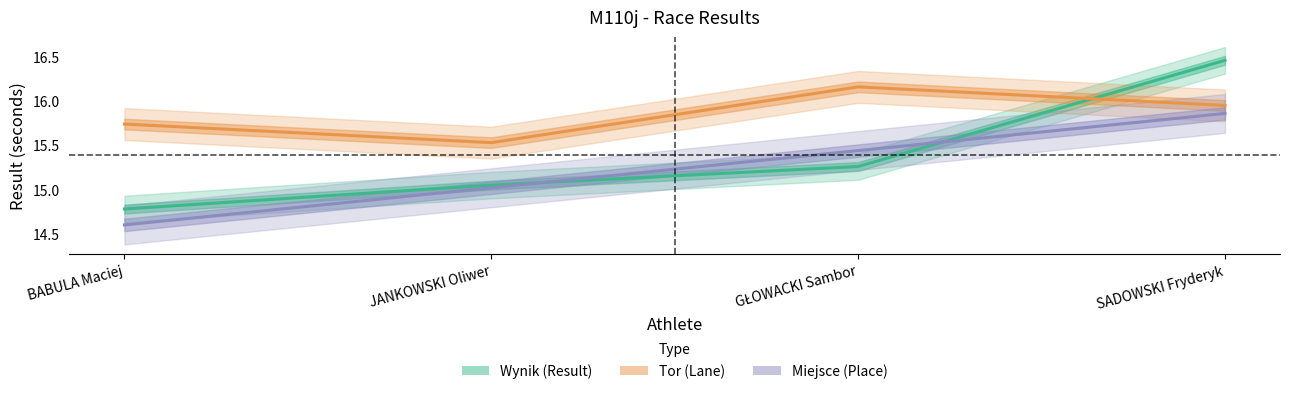

What is the difference between the Wynik (Result) values at GŁOWACKI Sambor and JANKOWSKI Oliwer?

0.2